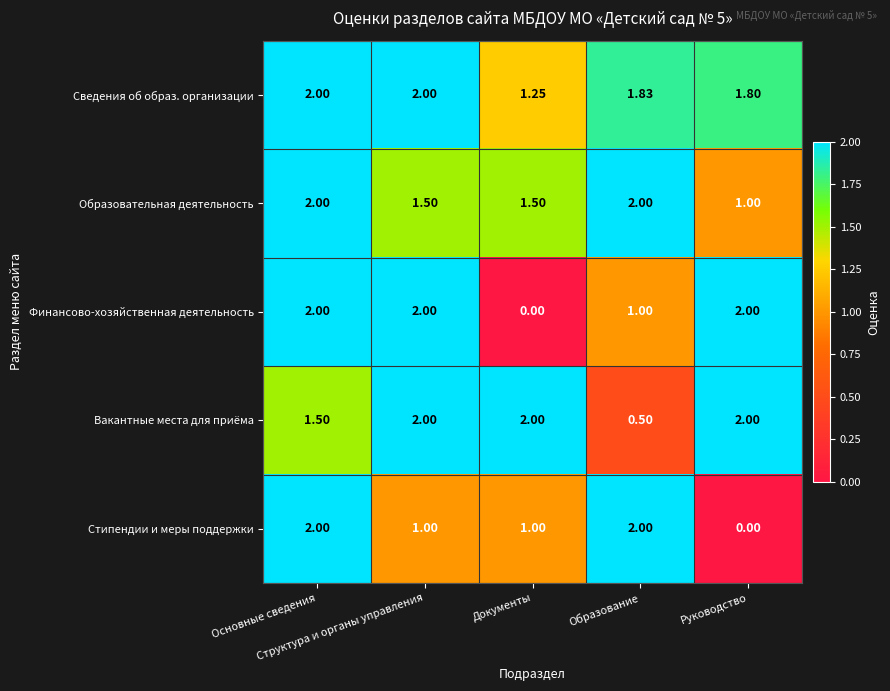

Which series has the largest total across all categories?

Сведения об образ. организации